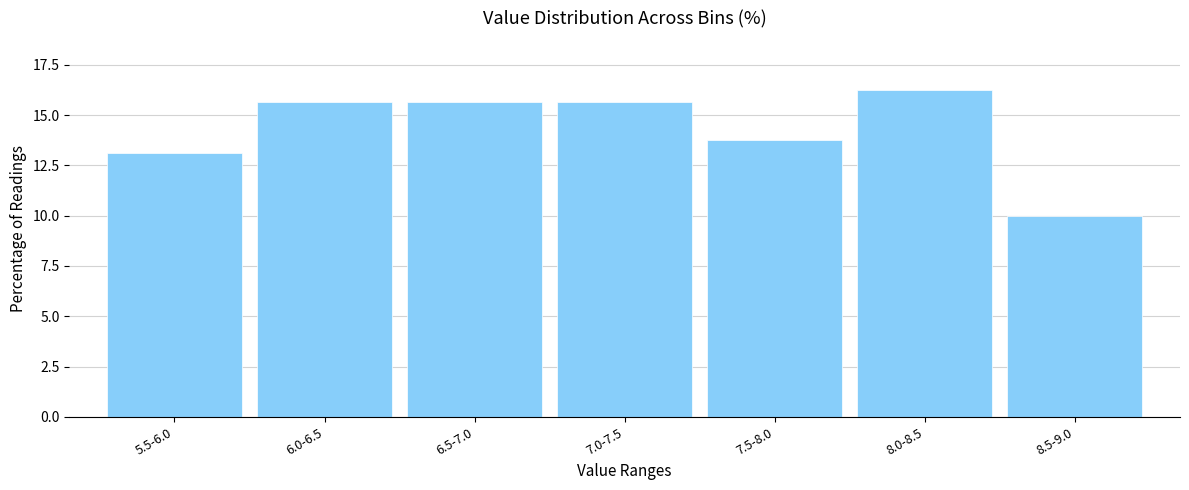

What is the smallest value displayed?

10.0